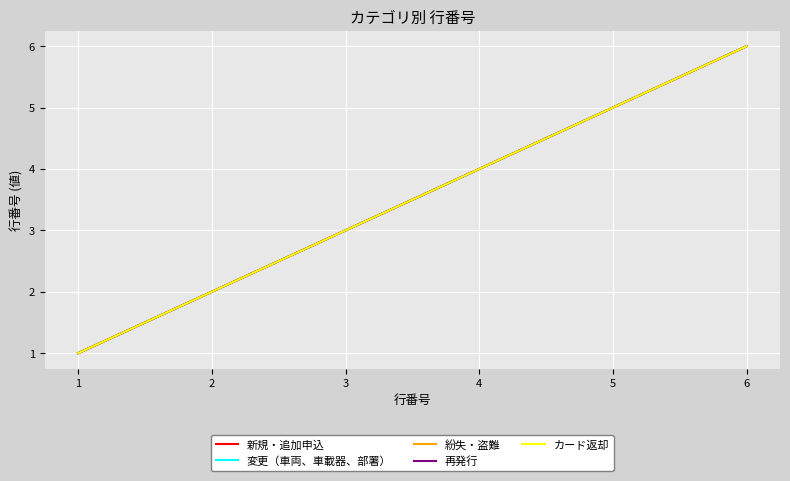

Is this an area chart (filled region under the line)?

No